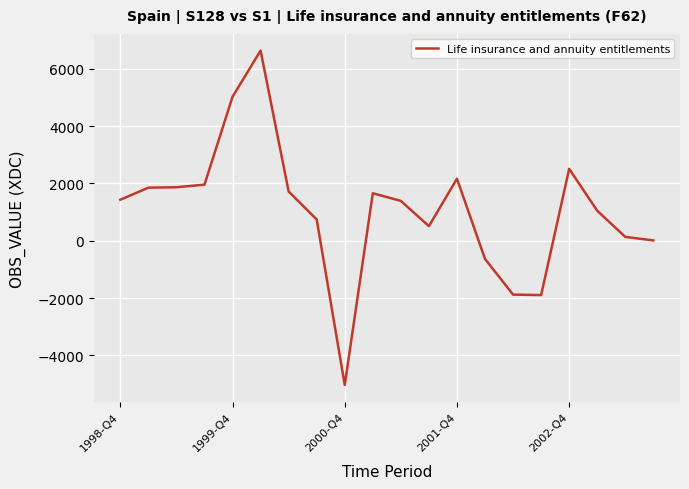

What is the maximum value shown in the chart?

6635